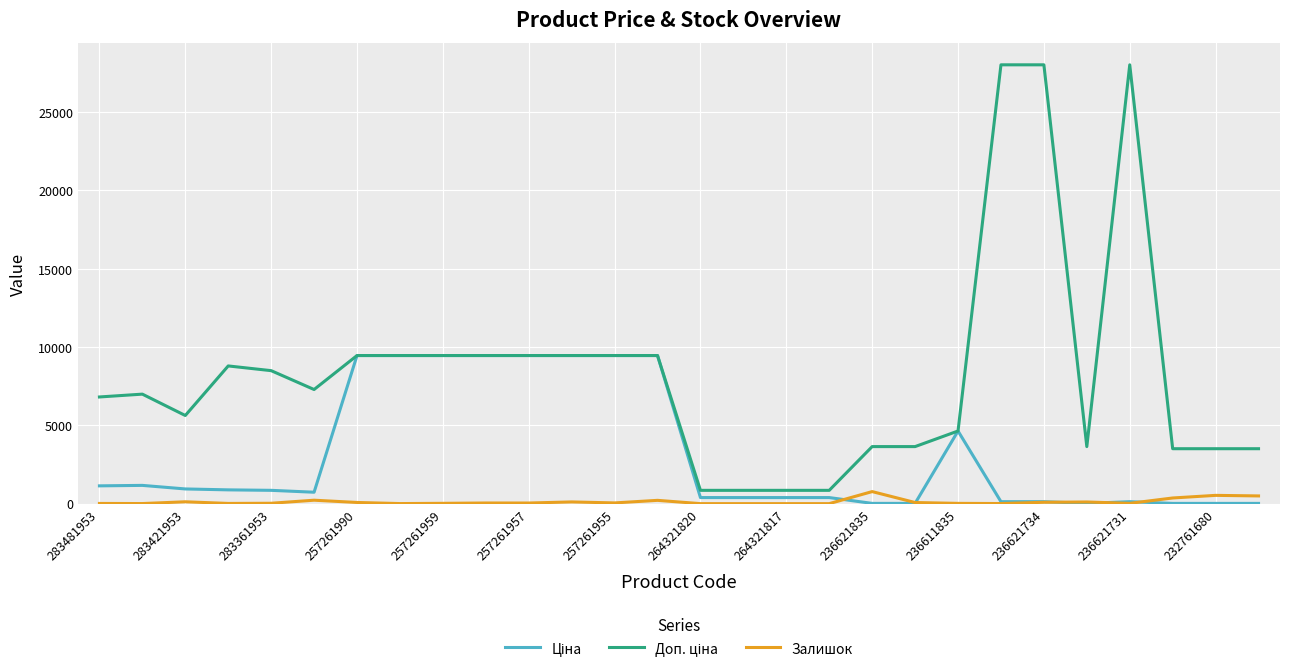

What is the greatest value displayed?

28026.0